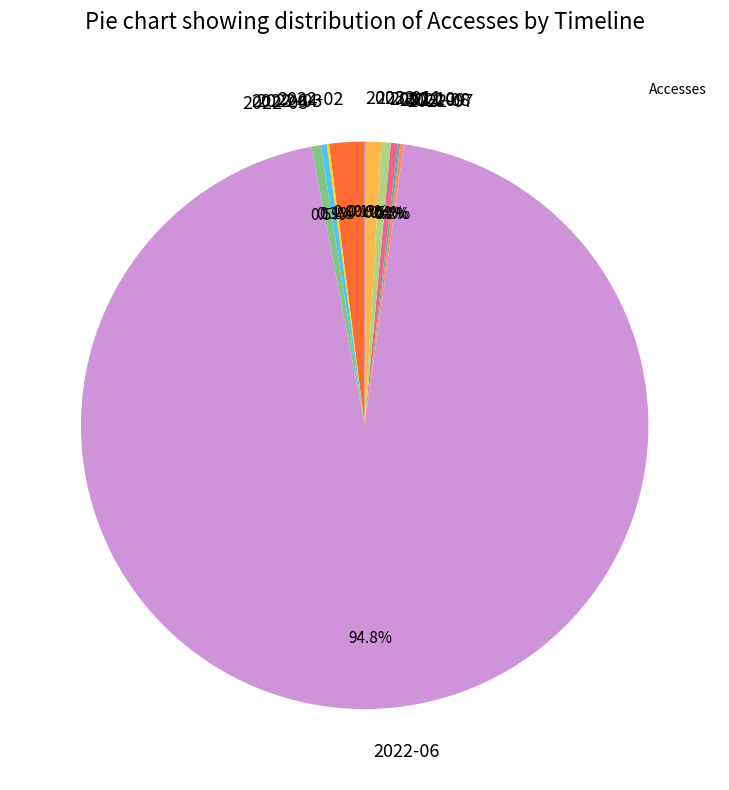

Between 2022-05 and 2022-06, which is larger?

2022-06